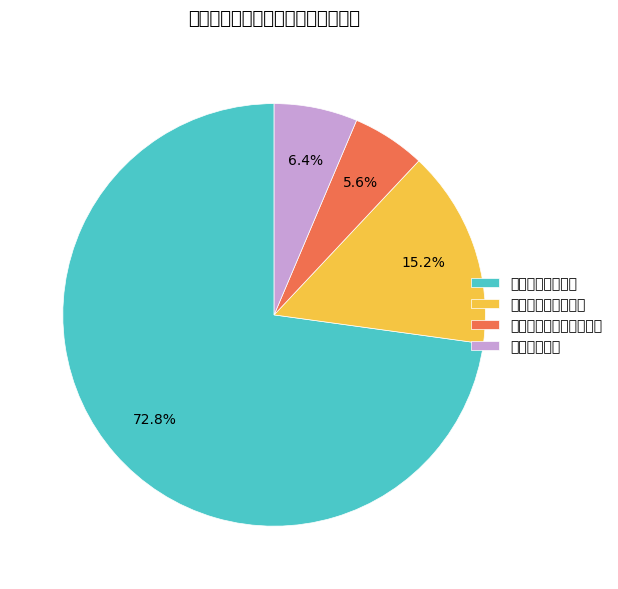

Does any single category account for the majority?

Yes